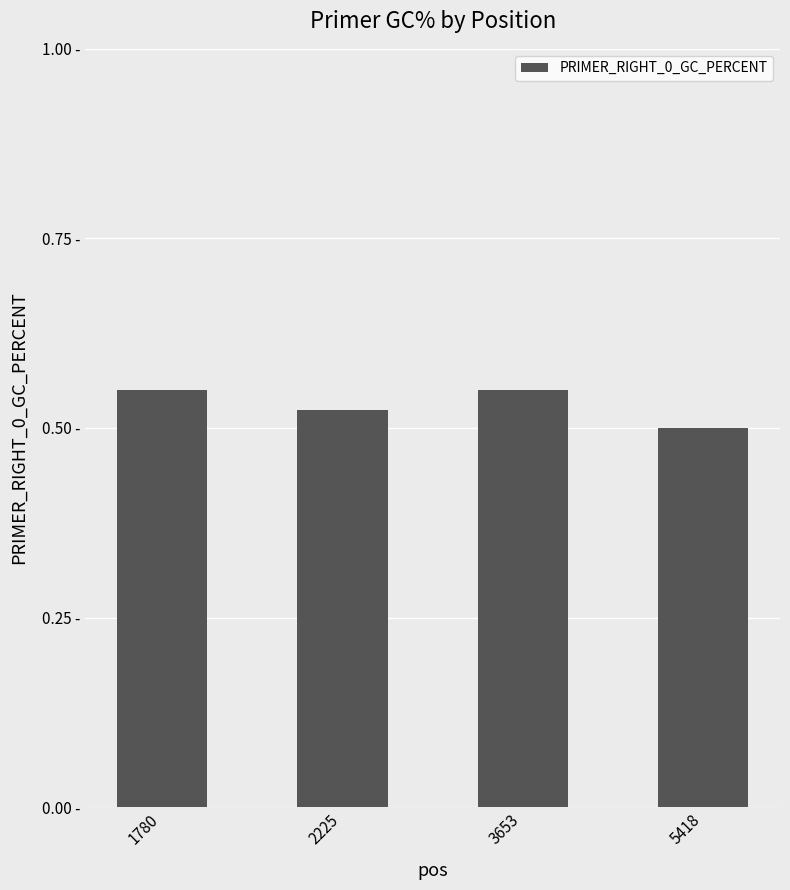

What is the change in value from 3653 to 5418?

-0.1